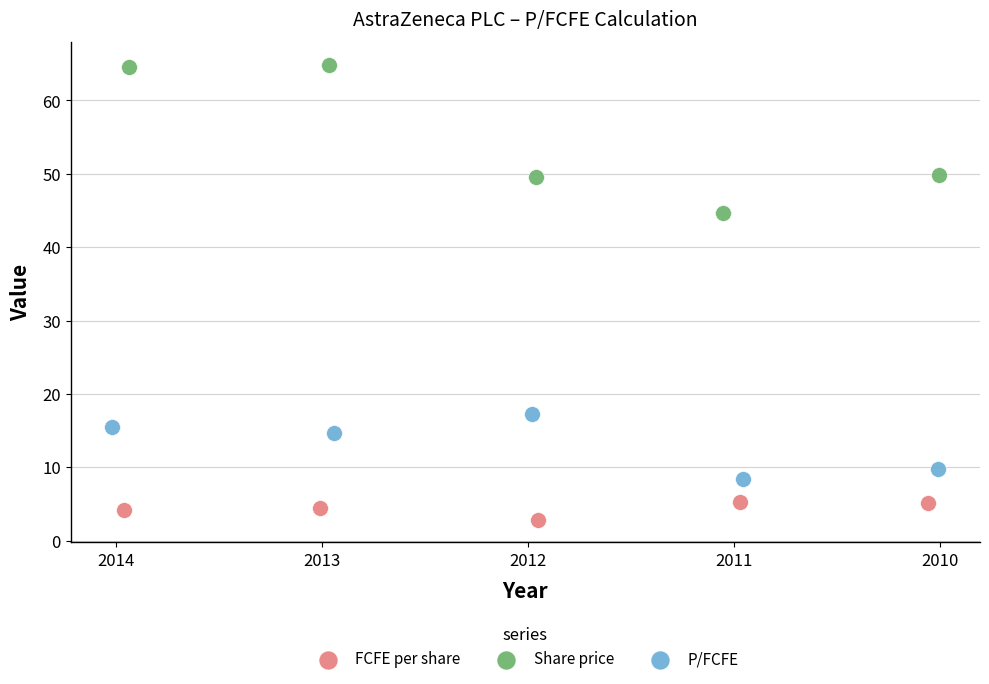

Which series reaches the minimum Y coordinate?

FCFE per share